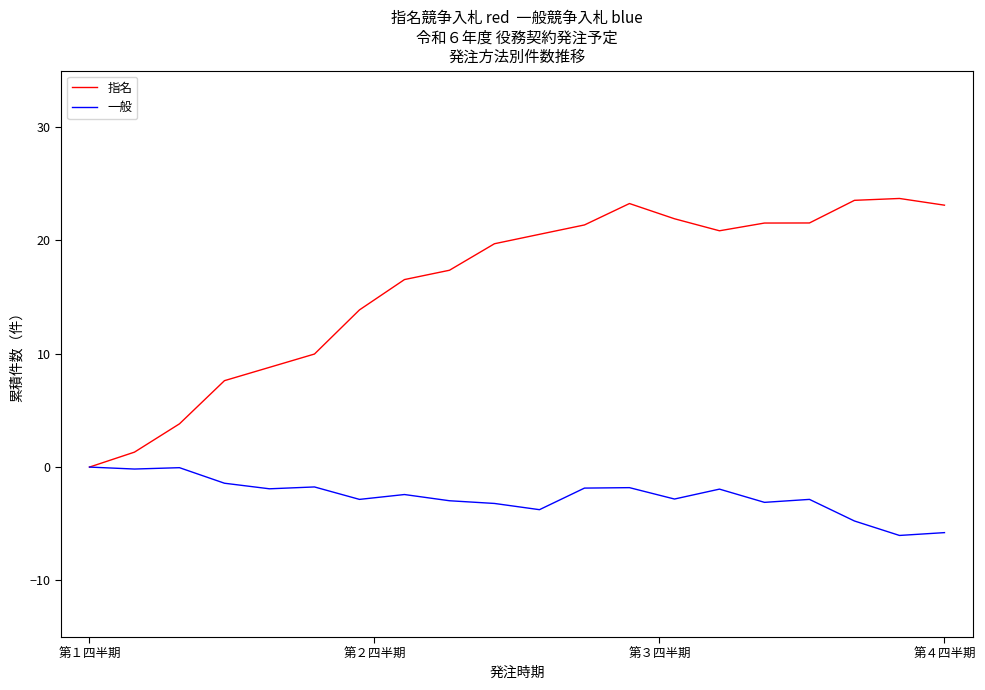

What is the highest value of the 指名 series?

23.7